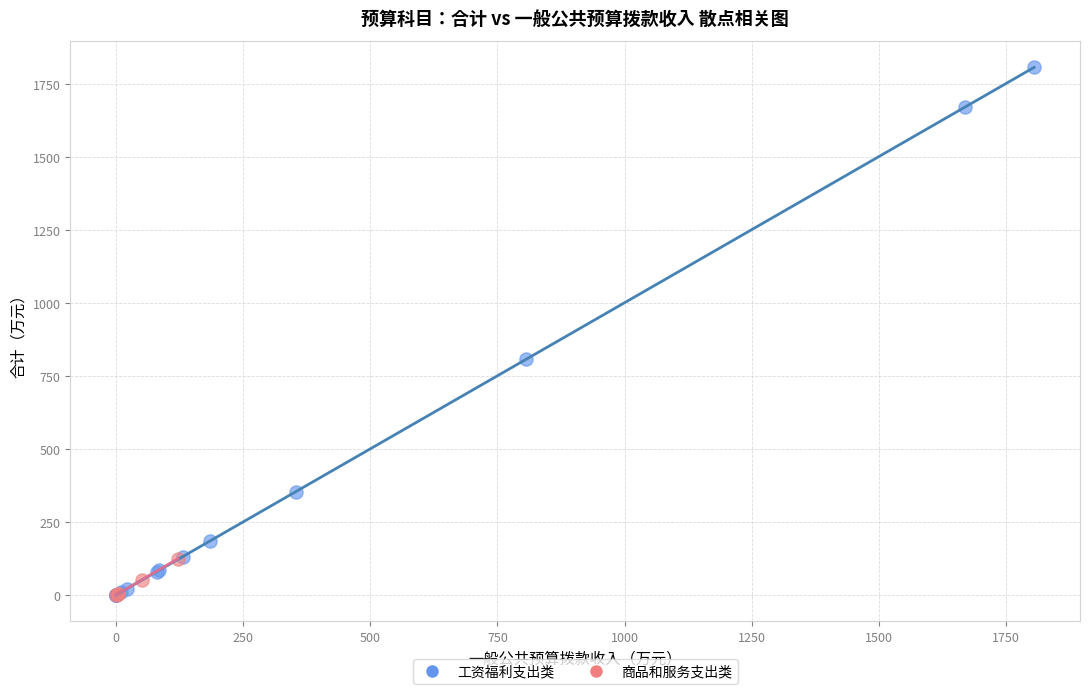

Which series has the largest Y range (max minus min)?

工资福利支出类